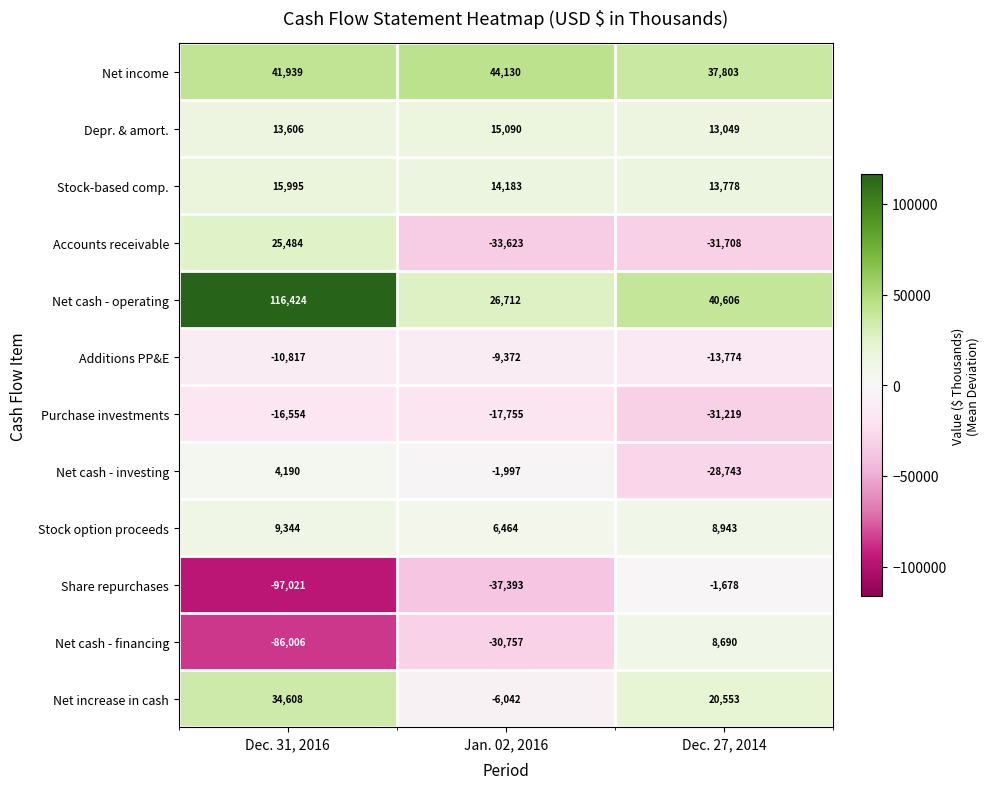

At which category is the sum across all series the highest?

Dec. 31, 2016